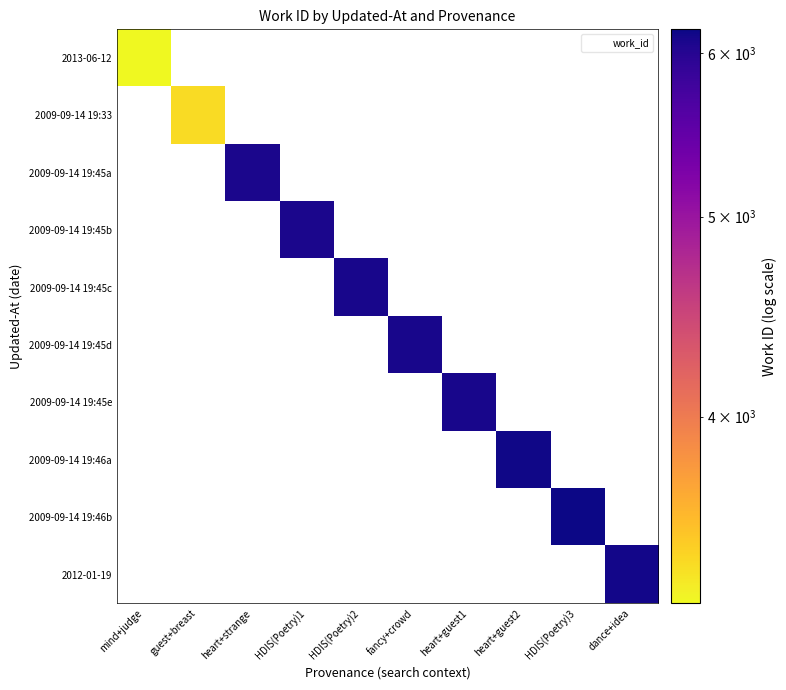

At which category does the chart reach its minimum across all series?

mind+judge